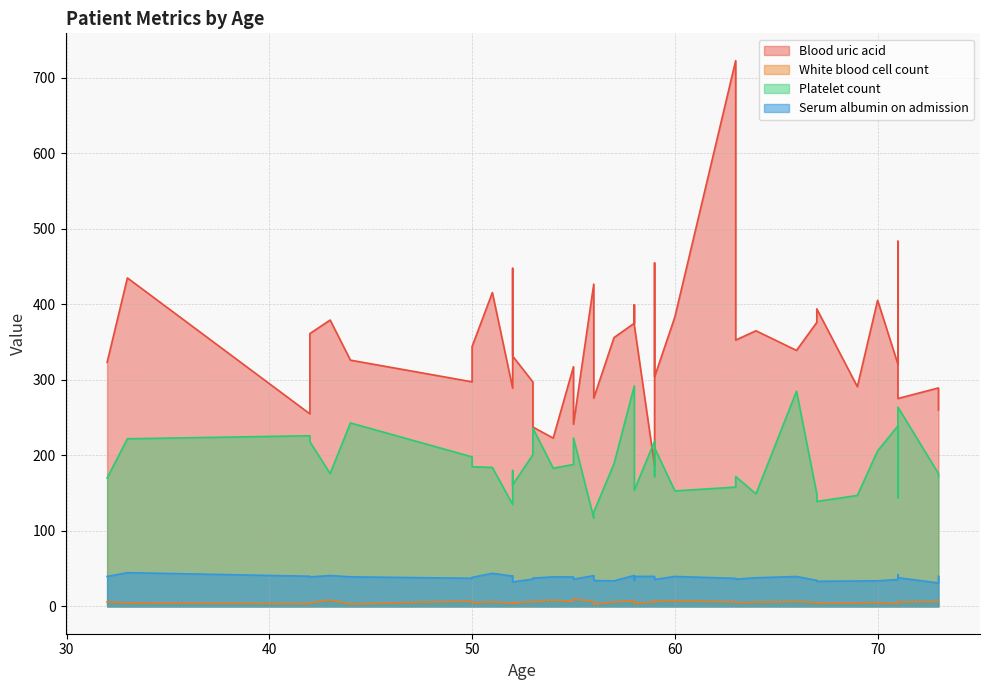

True or false: Serum albumin on admission and White blood cell count cross at least once.

False